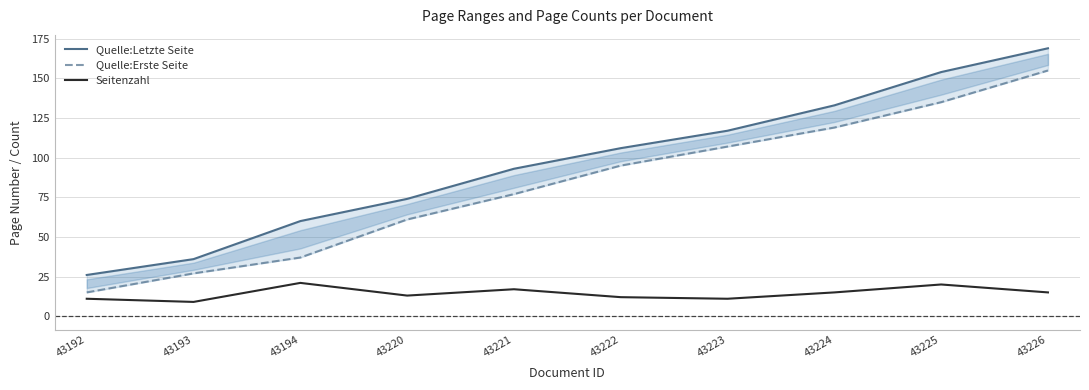

What is the difference between the highest and lowest values at 43223?

106